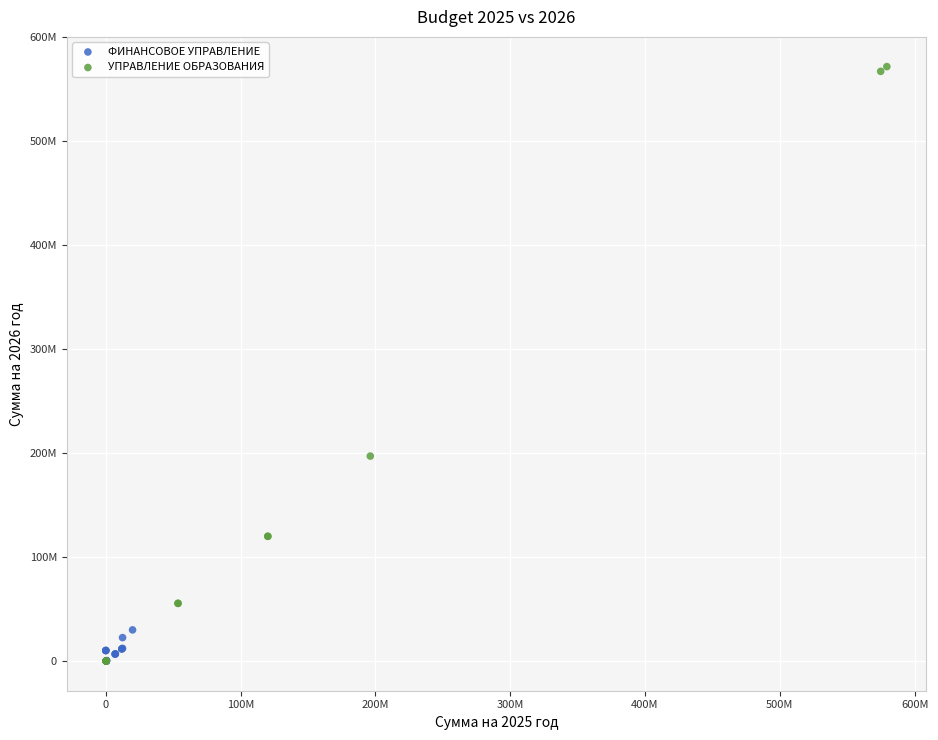

Which series contains the highest Y value?

УПРАВЛЕНИЕ ОБРАЗОВАНИЯ